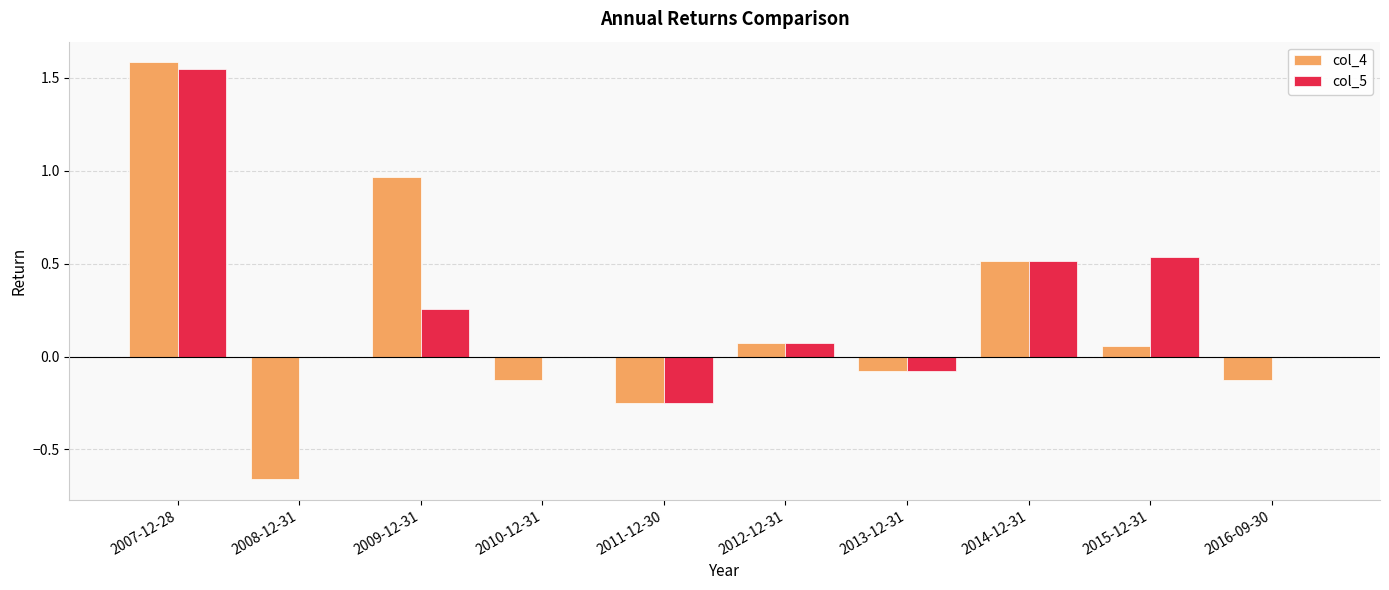

Count the number of categories in the chart.

10